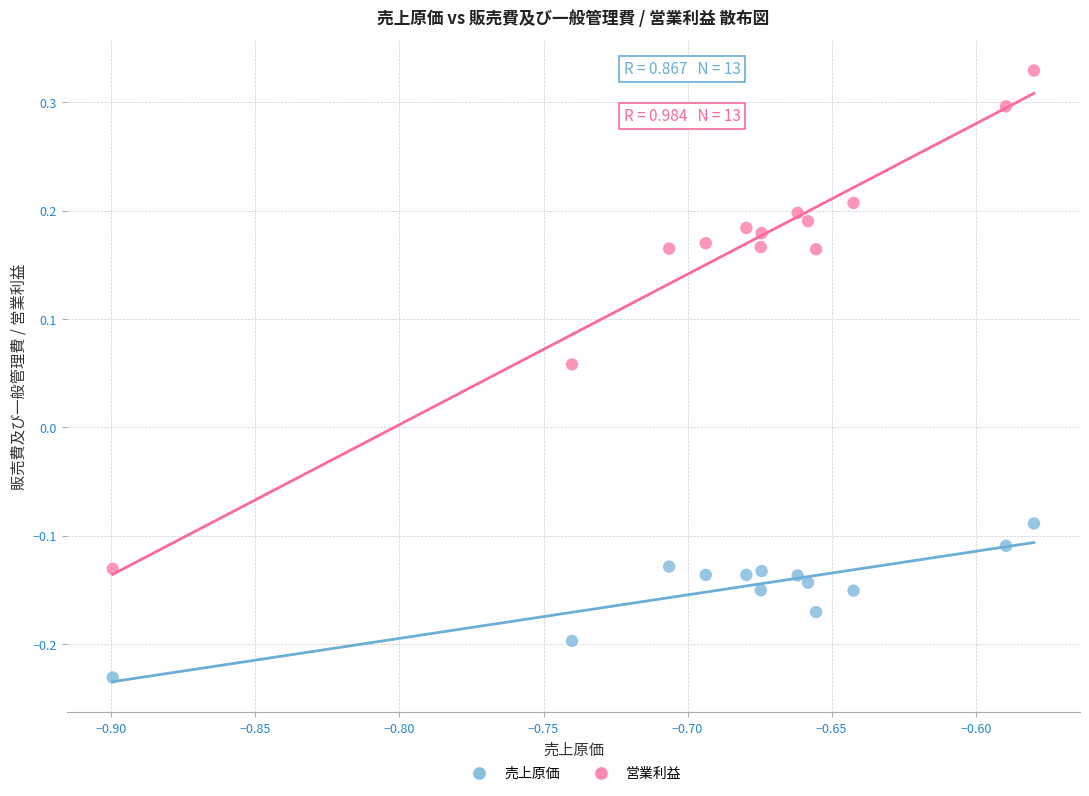

Which series has the widest spread of Y values?

営業利益